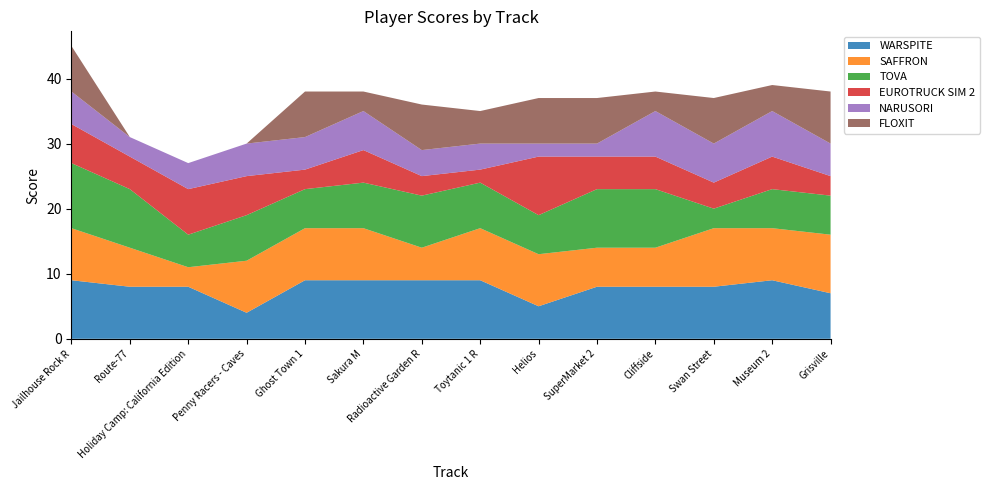

Reading left to right, list all the values displayed in this chart.

WARSPITE: Jailhouse Rock R=9	Route-77=8	Holiday Camp: California Edition=8	Penny Racers - Caves=4	Ghost Town 1=9	Sakura M=9	Radioactive Garden R=9	Toytanic 1 R=9	Helios=5	SuperMarket 2=8	Cliffside=8	Swan Street=8	Museum 2=9	Grisville=7
SAFFRON: Jailhouse Rock R=8	Route-77=6	Holiday Camp: California Edition=3	Penny Racers - Caves=8	Ghost Town 1=8	Sakura M=8	Radioactive Garden R=5	Toytanic 1 R=8	Helios=8	SuperMarket 2=6	Cliffside=6	Swan Street=9	Museum 2=8	Grisville=9
TOVA: Jailhouse Rock R=10	Route-77=9	Holiday Camp: California Edition=5	Penny Racers - Caves=7	Ghost Town 1=6	Sakura M=7	Radioactive Garden R=8	Toytanic 1 R=7	Helios=6	SuperMarket 2=9	Cliffside=9	Swan Street=3	Museum 2=6	Grisville=6
EUROTRUCK SIM 2: Jailhouse Rock R=6	Route-77=5	Holiday Camp: California Edition=7	Penny Racers - Caves=6	Ghost Town 1=3	Sakura M=5	Radioactive Garden R=3	Toytanic 1 R=2	Helios=9	SuperMarket 2=5	Cliffside=5	Swan Street=4	Museum 2=5	Grisville=3
NARUSORI: Jailhouse Rock R=5	Route-77=3	Holiday Camp: California Edition=4	Penny Racers - Caves=5	Ghost Town 1=5	Sakura M=6	Radioactive Garden R=4	Toytanic 1 R=4	Helios=2	SuperMarket 2=2	Cliffside=7	Swan Street=6	Museum 2=7	Grisville=5
FLOXIT: Jailhouse Rock R=7	Route-77=0	Holiday Camp: California Edition=0	Penny Racers - Caves=0	Ghost Town 1=7	Sakura M=3	Radioactive Garden R=7	Toytanic 1 R=5	Helios=7	SuperMarket 2=7	Cliffside=3	Swan Street=7	Museum 2=4	Grisville=8